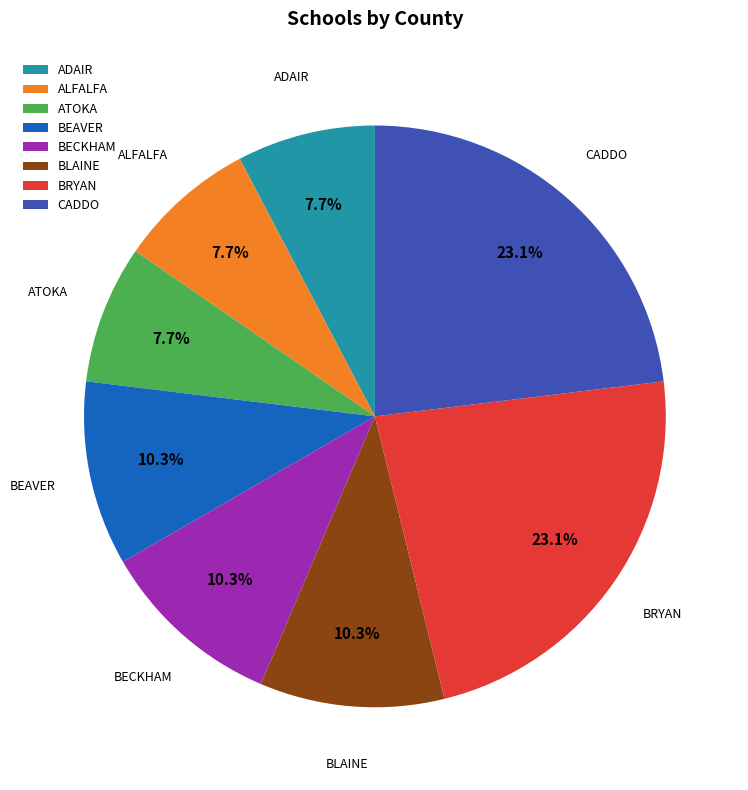

Between ALFALFA and BEAVER, which is larger?

BEAVER